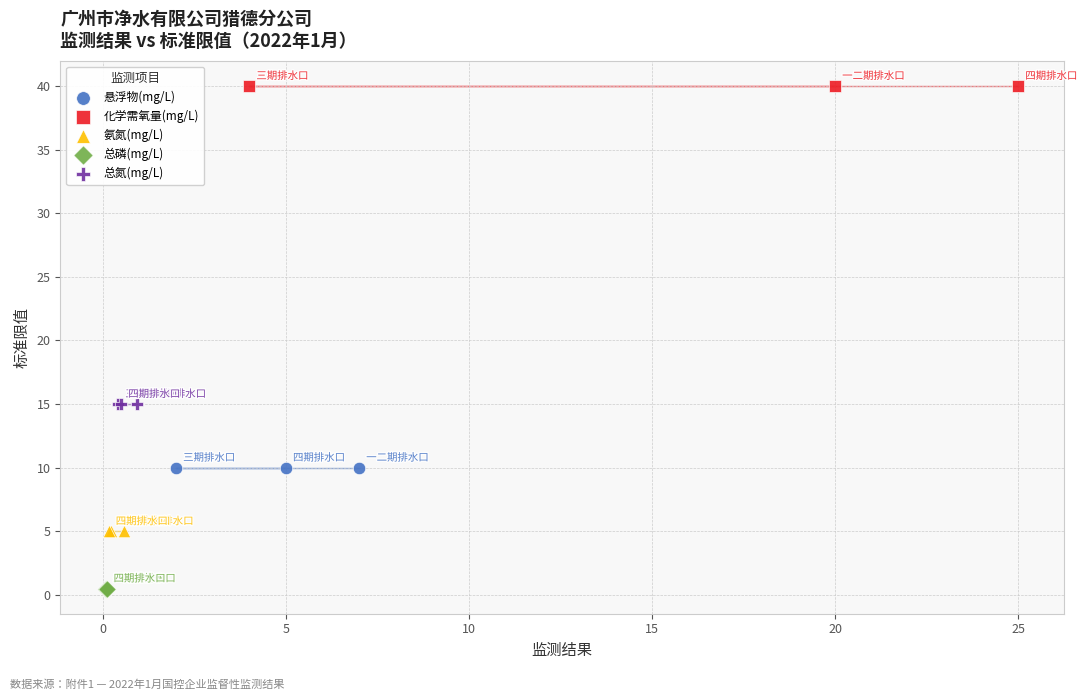

Which series reaches the minimum Y coordinate?

总磷(mg/L)